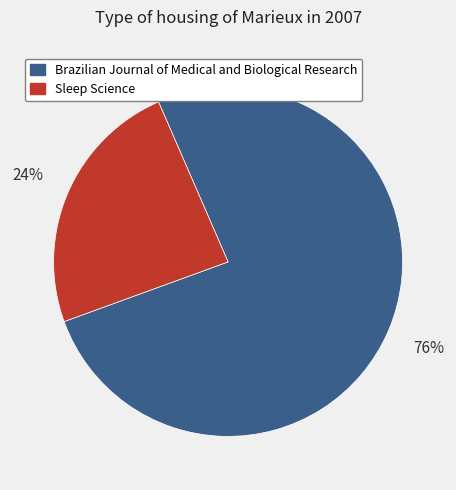

Is there any slice that represents more than half of the pie?

Yes